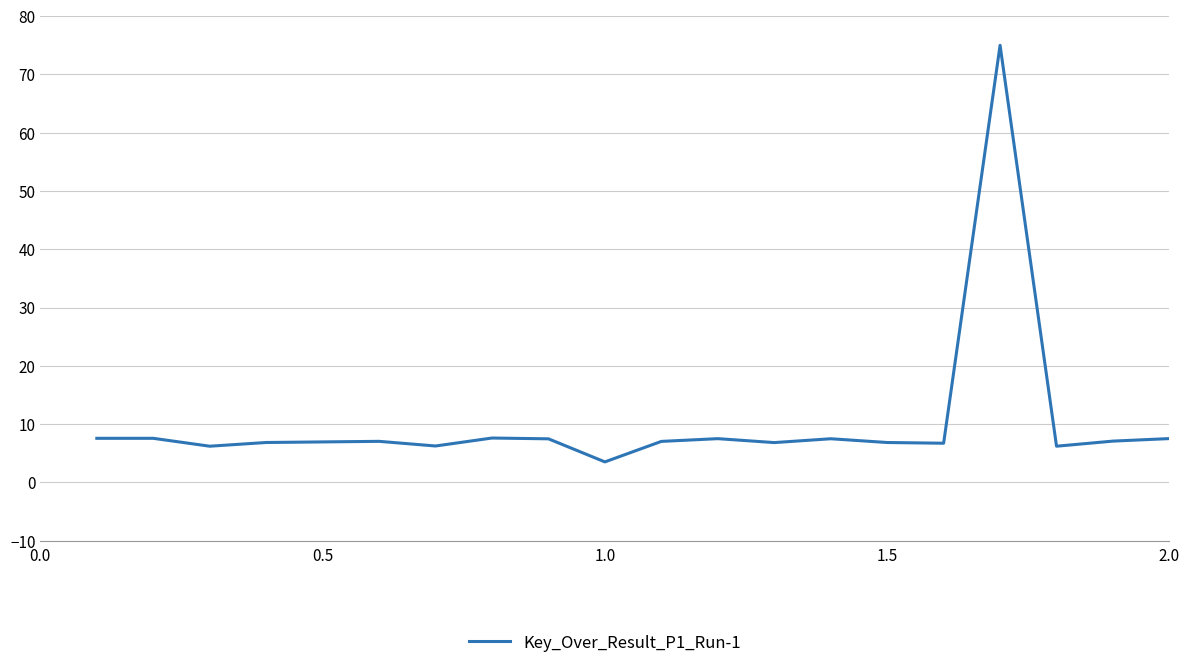

What is the greatest value displayed?

75.0